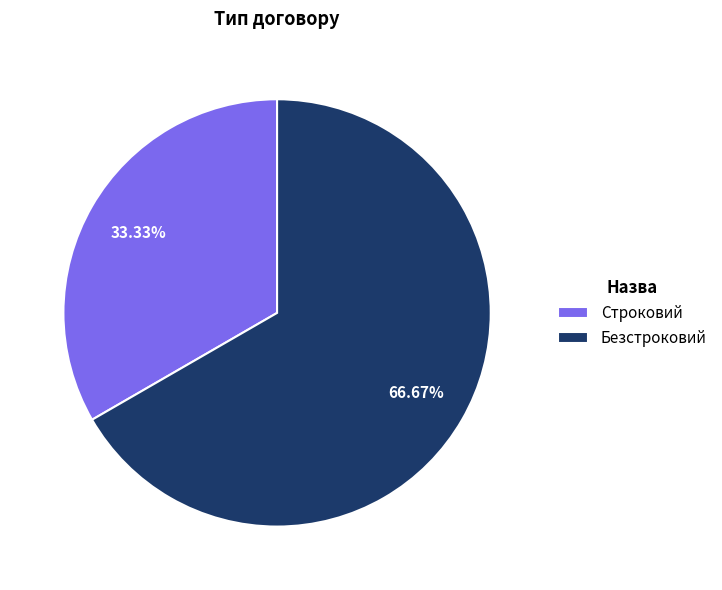

Which category has the biggest portion of the pie?

Безстроковий